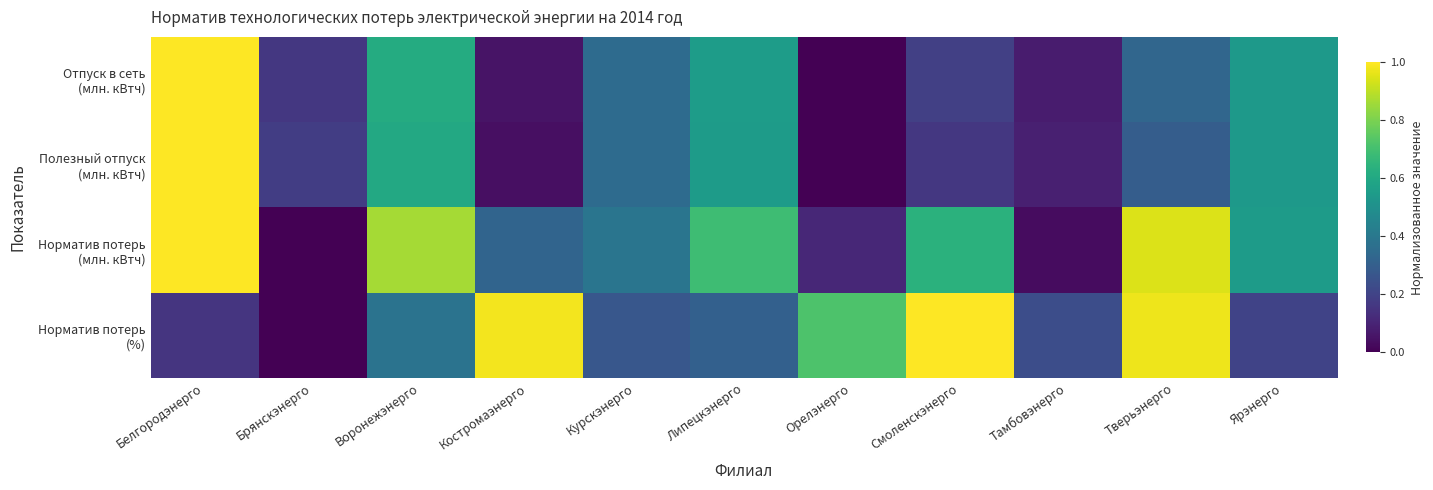

At how many categories does at least one series exceed 0?

11